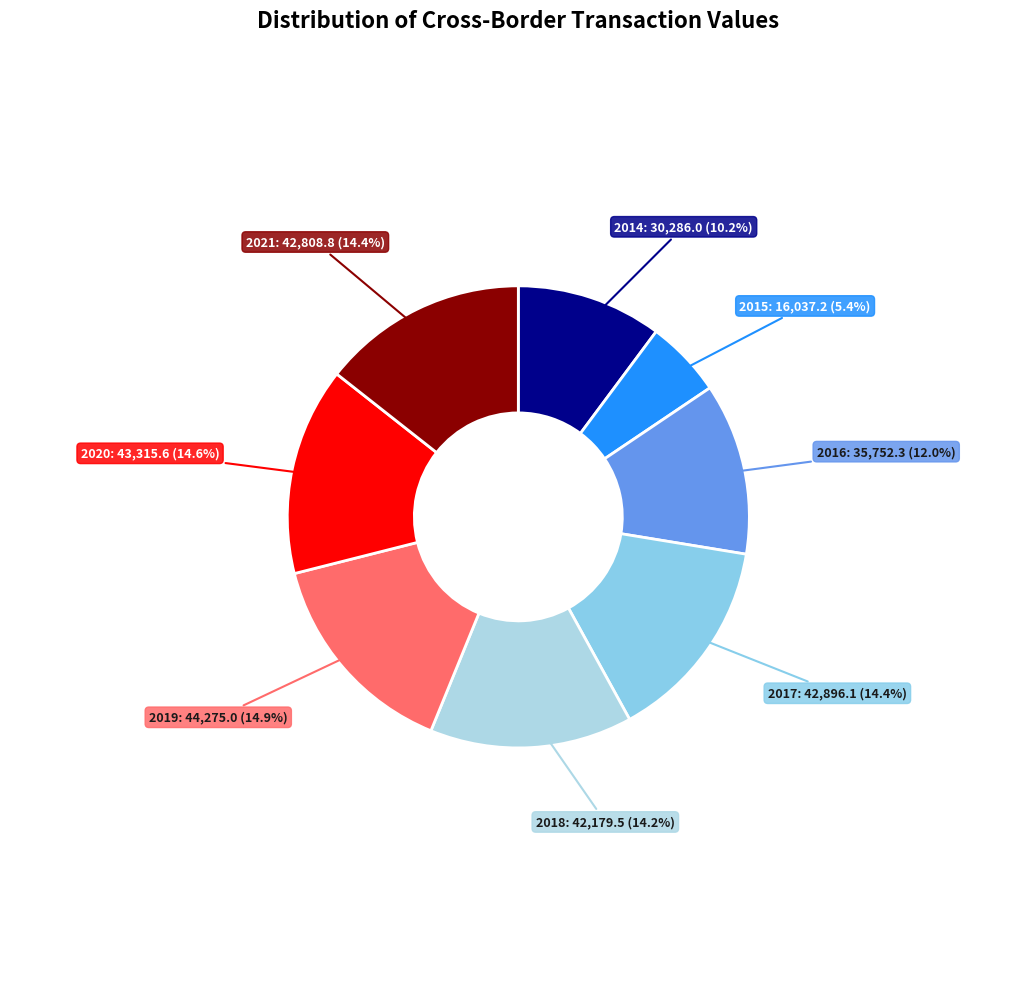

Does 2020 represent more than half of the total?

No